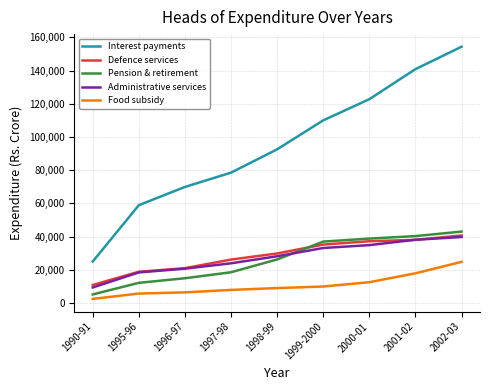

Which series has the largest range (max minus min)?

Interest payments